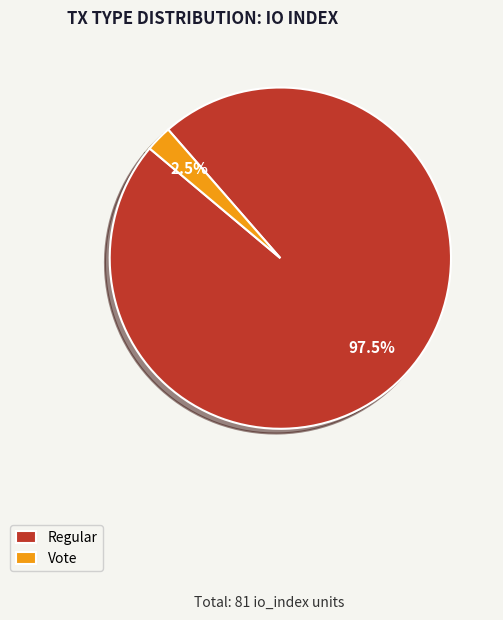

Which slice is the smallest?

Vote